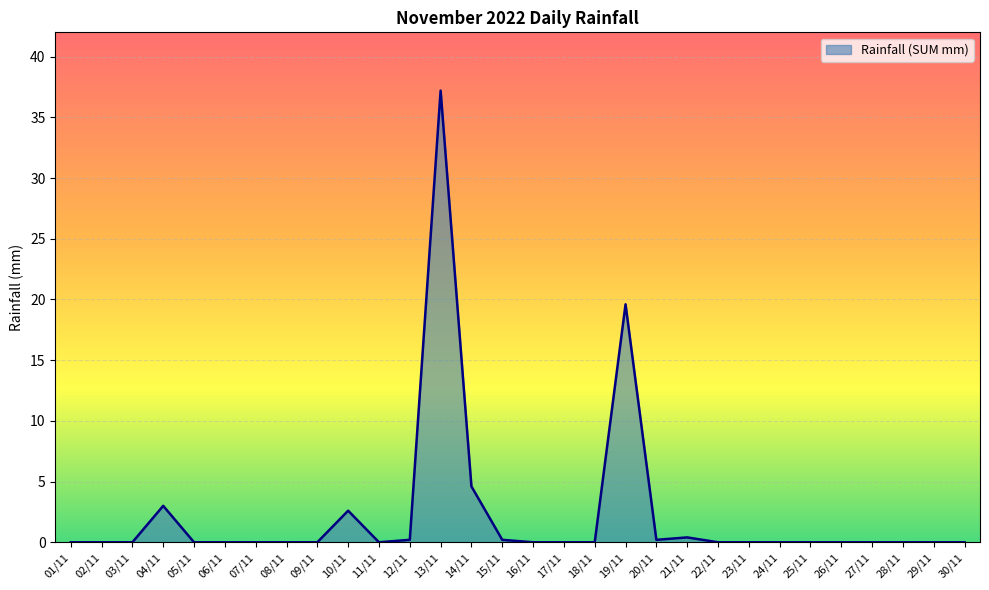

How many distinct data groups are displayed?

1